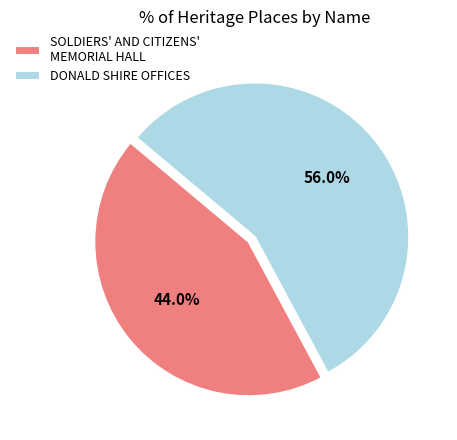

Is there any slice that represents more than half of the pie?

Yes